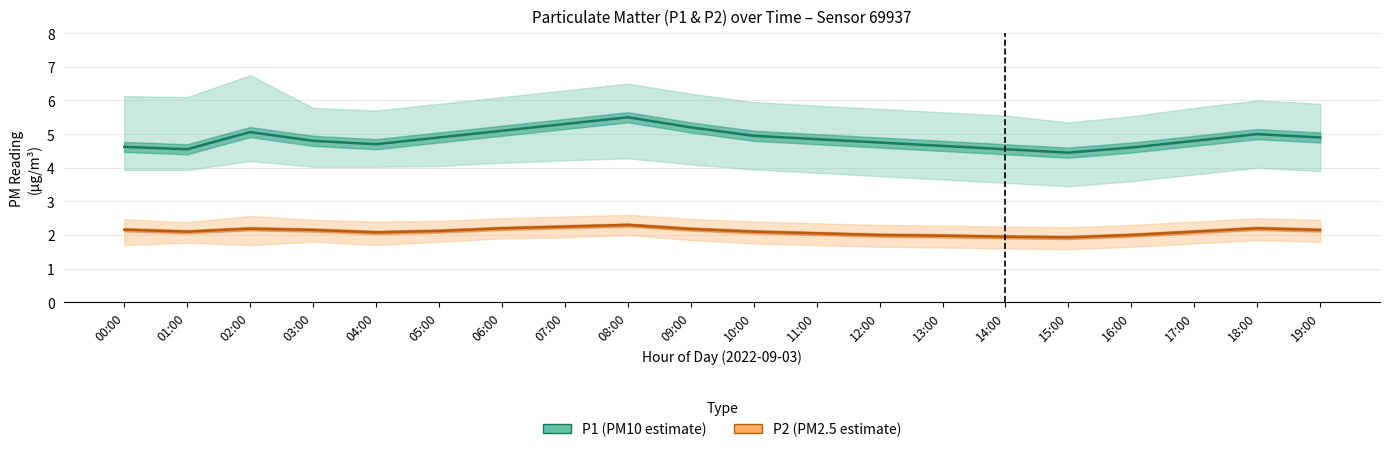

The value of P1 (PM10 estimate) at 08:00 is 2.3. True or false?

False